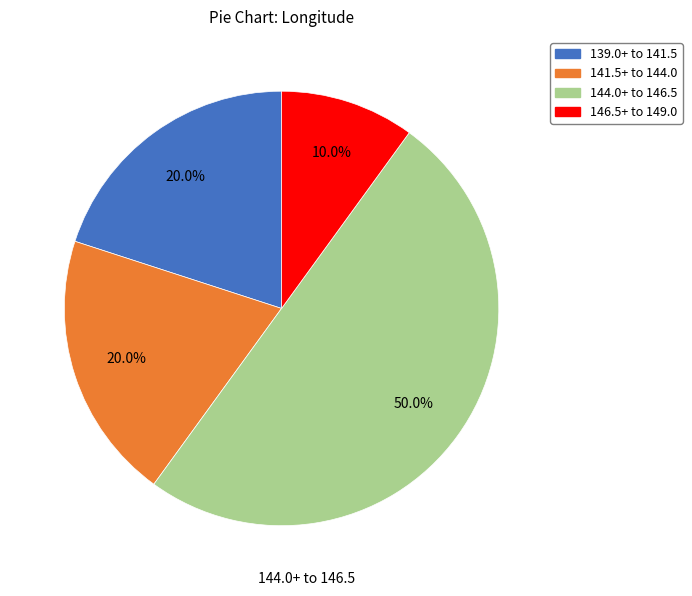

Count the number of slices in the pie.

4